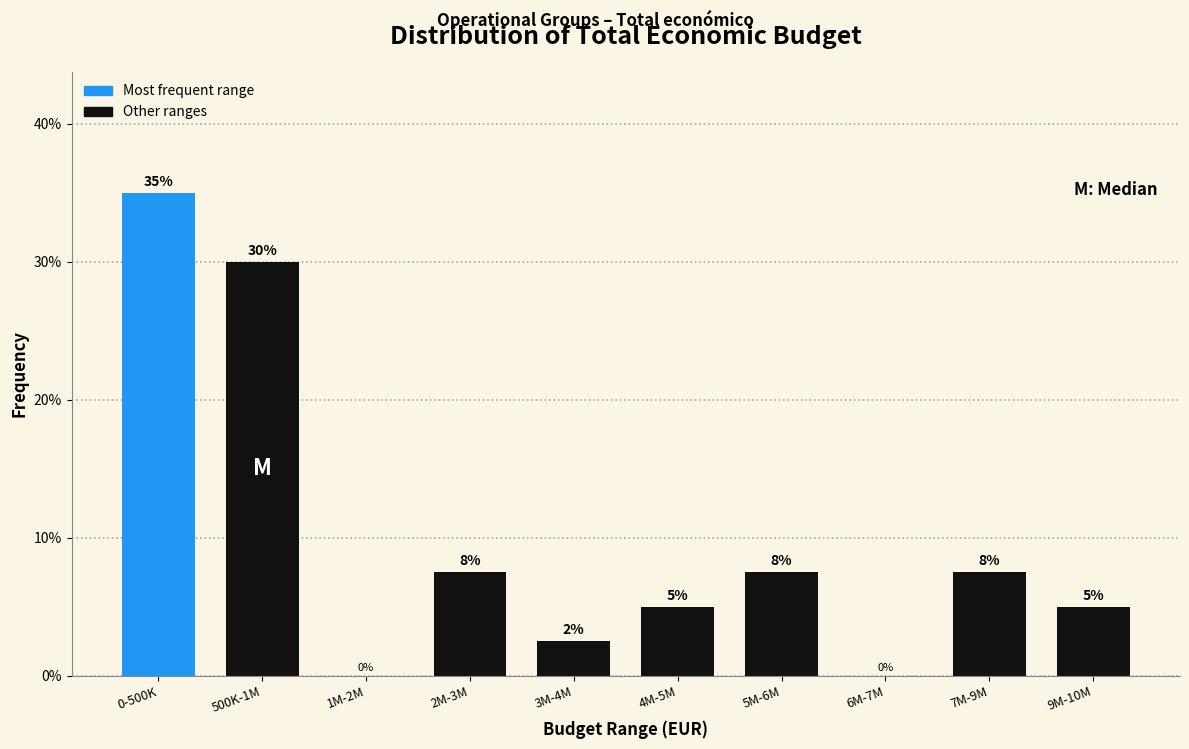

Read the value at 500K-1M.

30.0